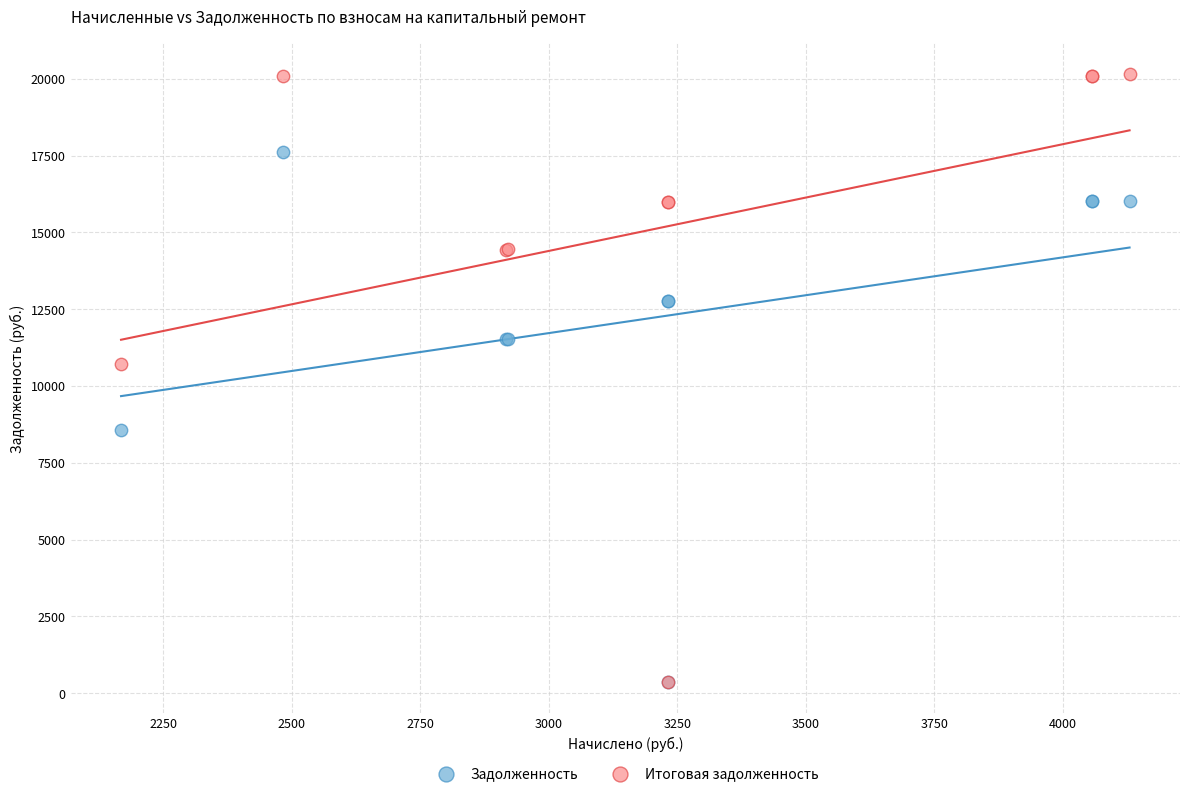

What are all the series names shown in the legend?

Задолженность, Итоговая задолженность